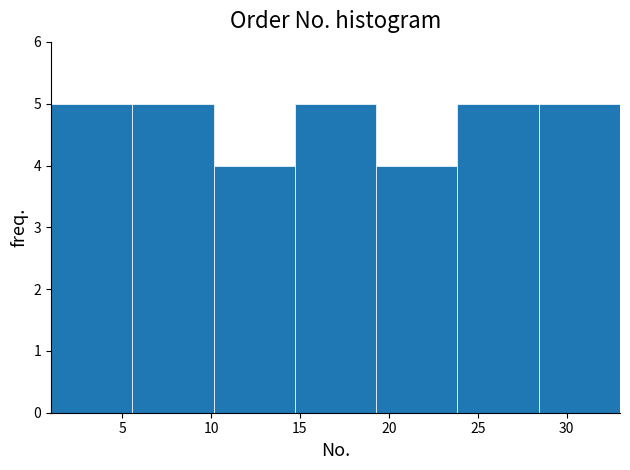

What is the height of the bar covering 10.0 to 14.5 on the x-axis? Neither the bar edges nor the heights are printed on the chart, so give them approximately, as read against the axes.

4